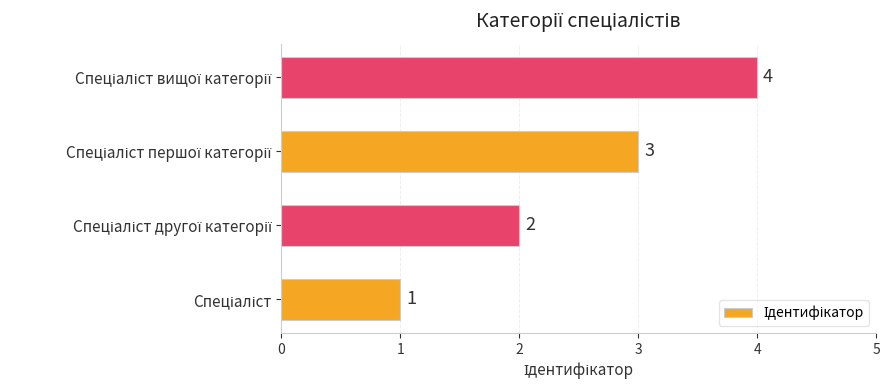

What is the minimum value shown in the chart?

1